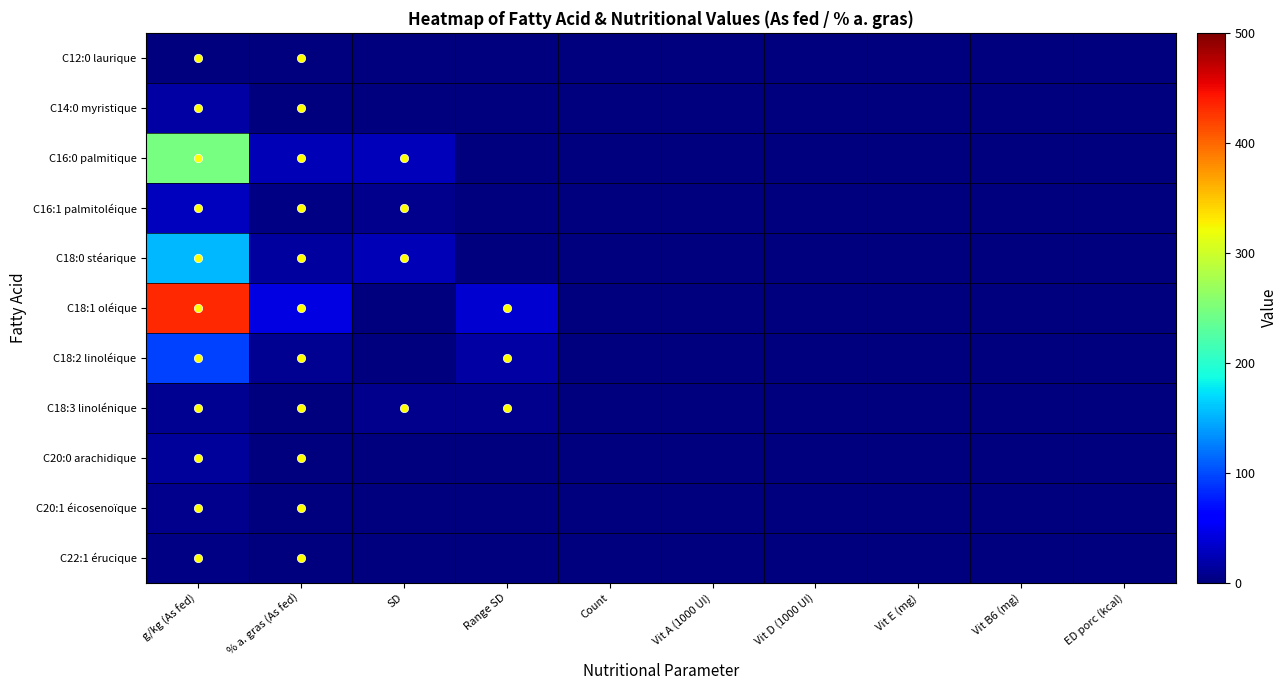

Which series has the largest total across all categories?

C18:1 oléique